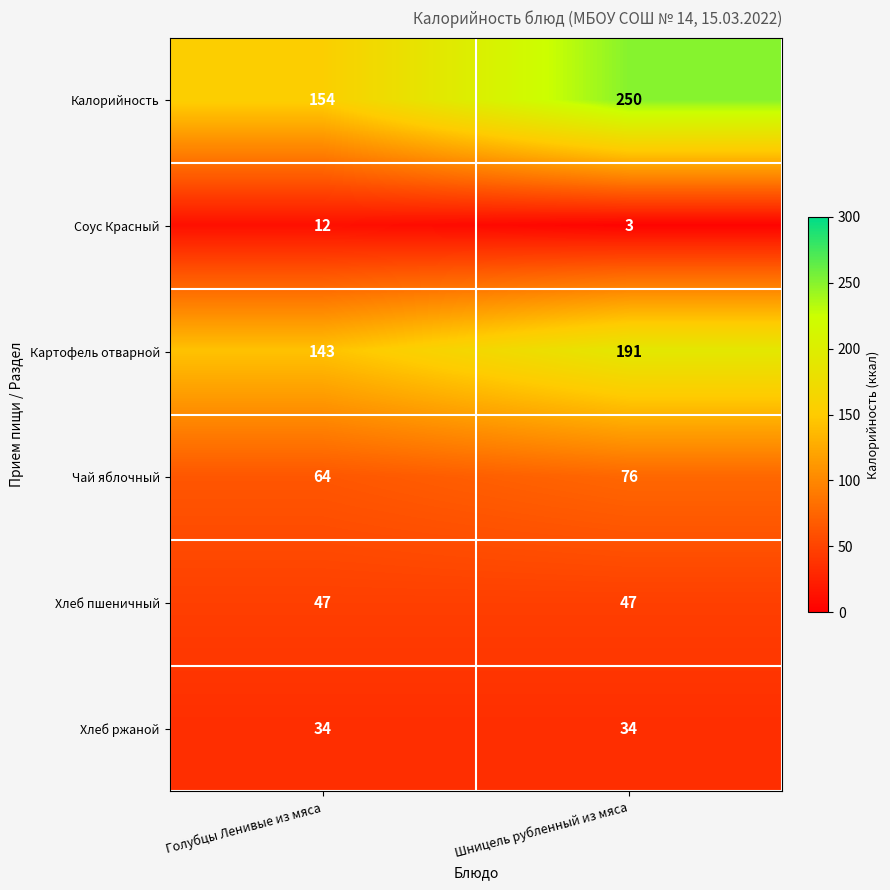

What is the greatest value displayed?

250